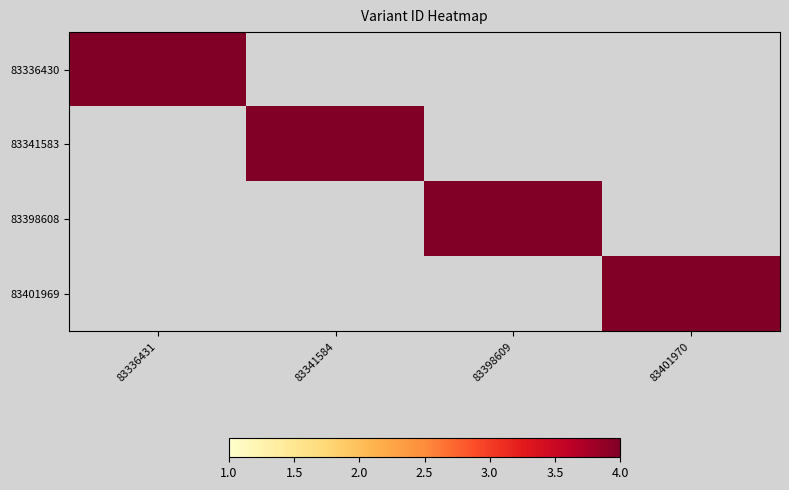

At how many categories does at least one series exceed 8?

4